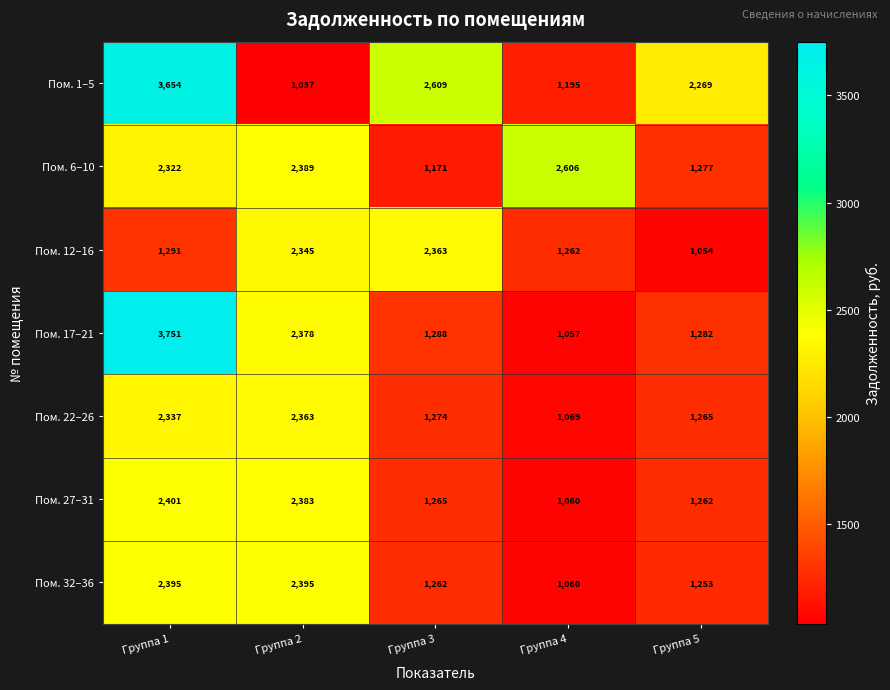

At which label does Пом. 32–36 first exceed 1262?

Группа 1